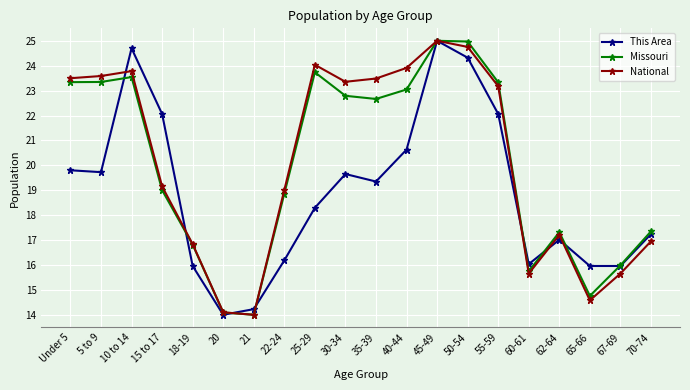

Count the number of categories in the chart.

20